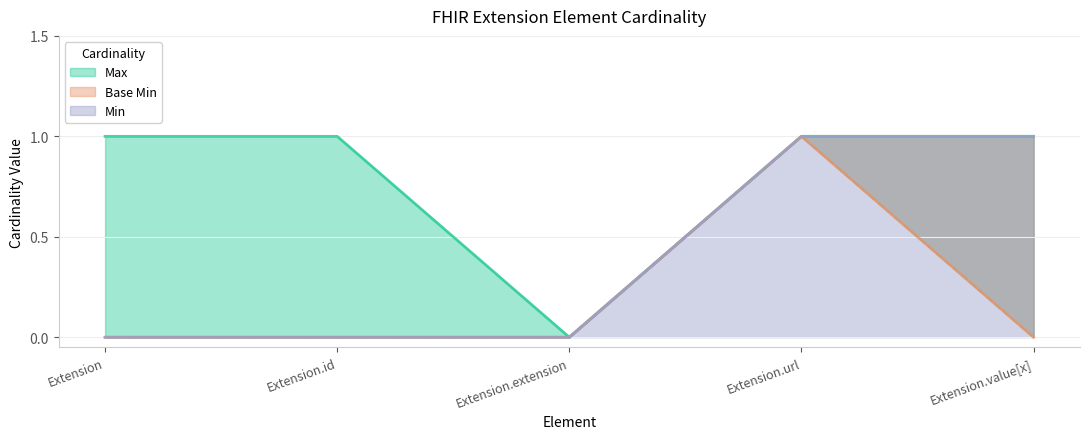

At which category is the sum across all series the highest?

Extension.url